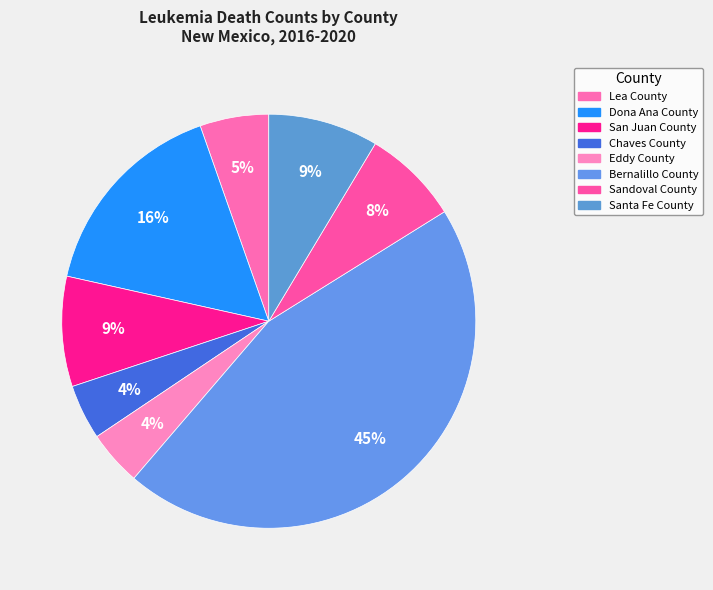

Which slice is the largest?

Bernalillo County